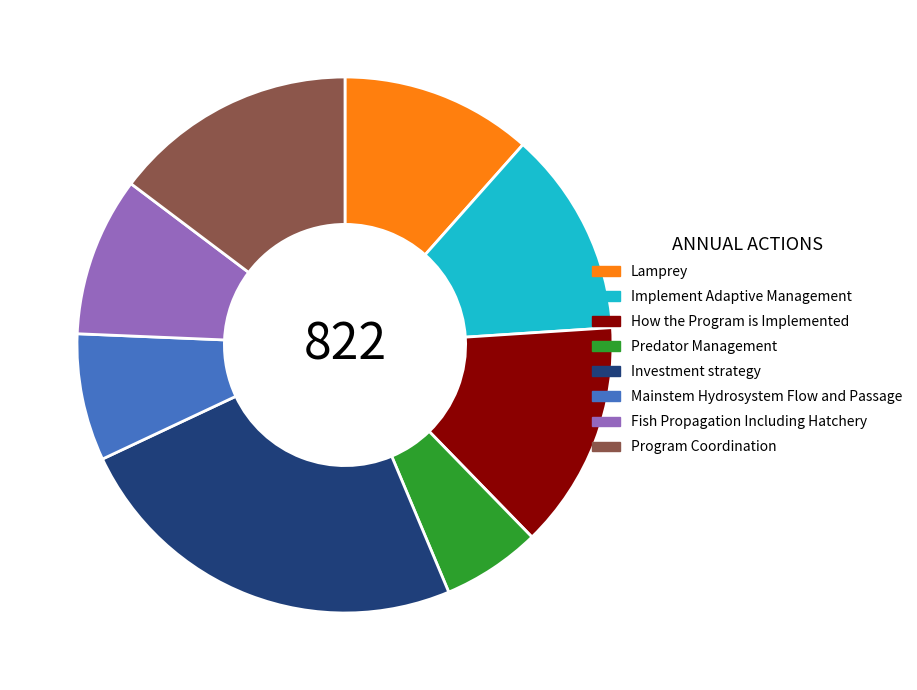

Is it true that Implement Adaptive Management is 21% of the pie?

False